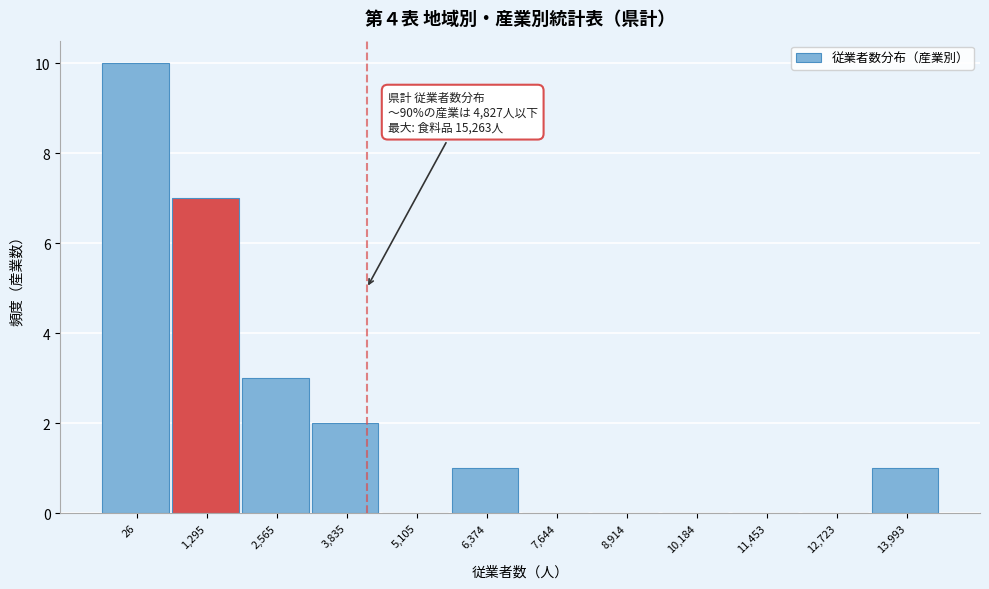

Reading right to left, what are all the values shown in this chart?

13,993=1	12,723=0	11,453=0	10,184=0	8,914=0	7,644=0	6,374=1	5,105=0	3,835=2	2,565=3	1,295=7	26=10